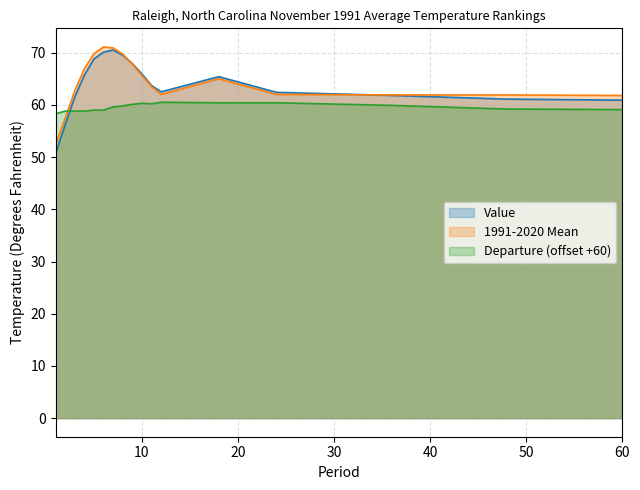

Which series ends up on top after the final intersection of Departure and 1991-2020 Mean?

1991-2020 Mean